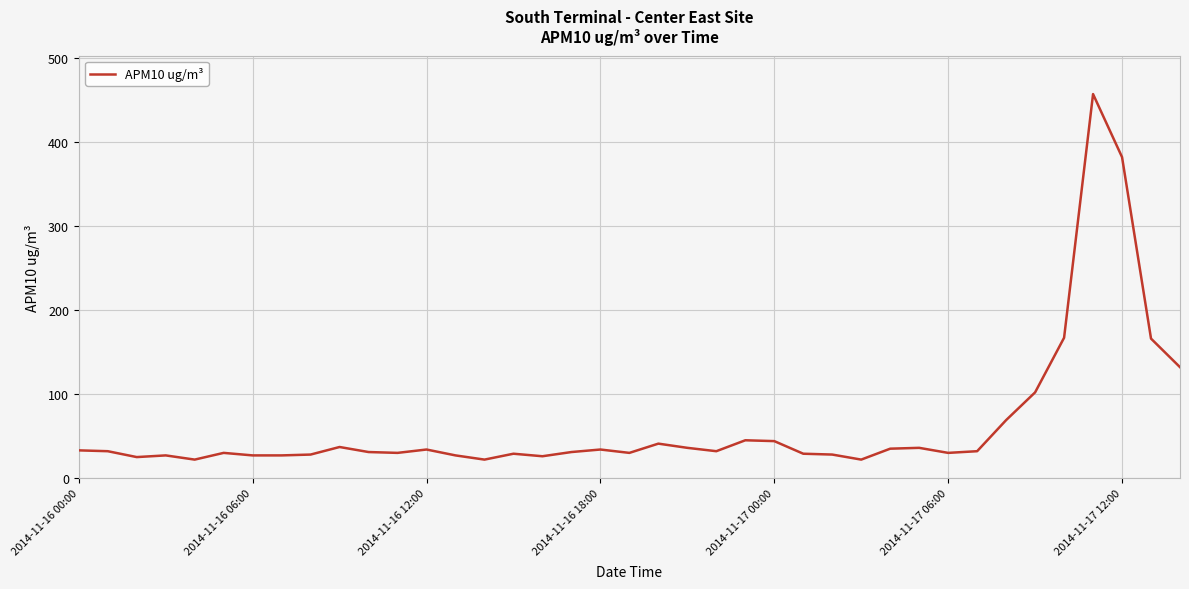

What is the minimum value shown in the chart?

22